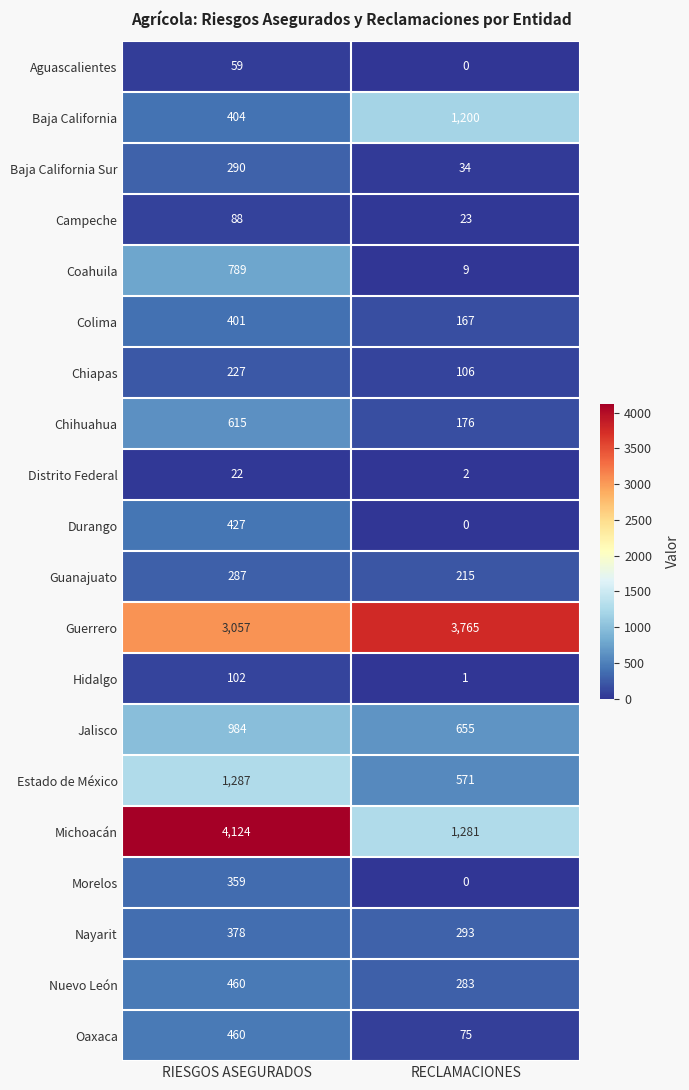

What is the difference between the Hidalgo values at RECLAMACIONES and RIESGOS ASEGURADOS?

101